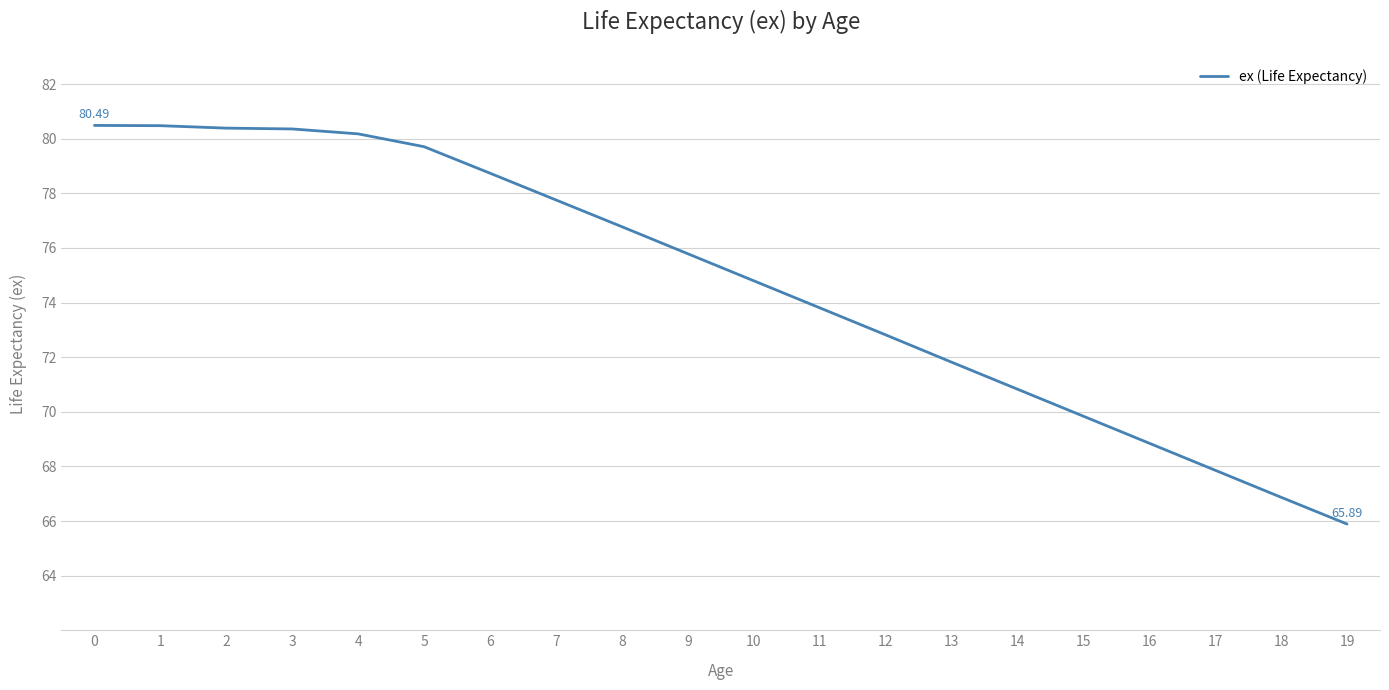

Which has a higher value, 16 or 14?

14